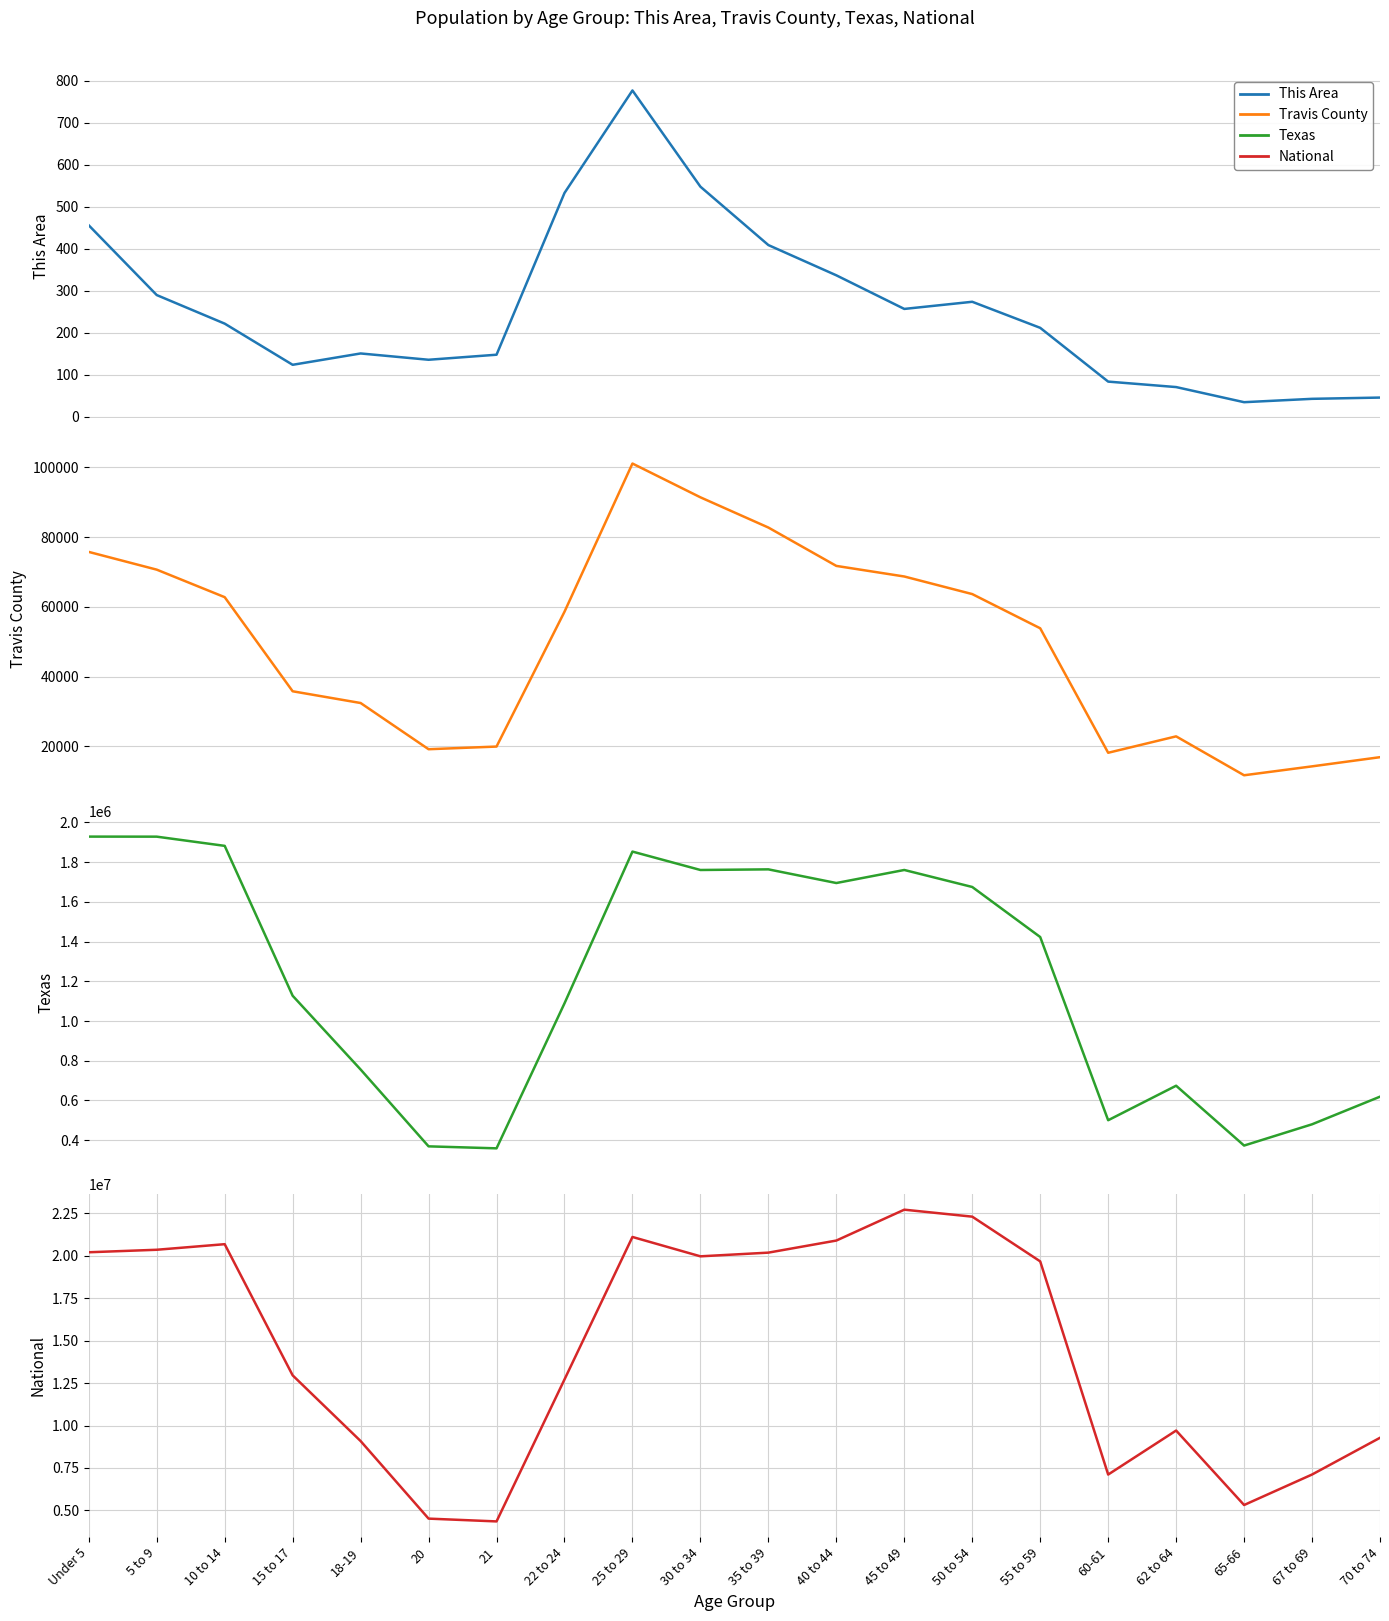

Reading left to right, list all the values displayed in this chart.

This Area: 456	290	222	124	151	136	148	533	777	548	409	337	257	274	212	84	71	35	43	46
Travis County: 75774	70686	62789	35788	32421	19161	19926	58607	101132	91441	82766	71759	68721	63676	53862	18145	22853	11690	14246	16880
Texas: 1928473	1928234	1881883	1127234	755890	369040	359015	1089024	1853039	1760434	1763587	1694795	1760467	1674869	1422924	500523	674244	373062	480038	619156
National: 20201362	20348657	20677194	12954254	9086089	4519129	4354294	12712576	21101849	19962099	20179642	20890964	22708591	22298125	19664805	7113727	9704197	5319902	7115361	9278166